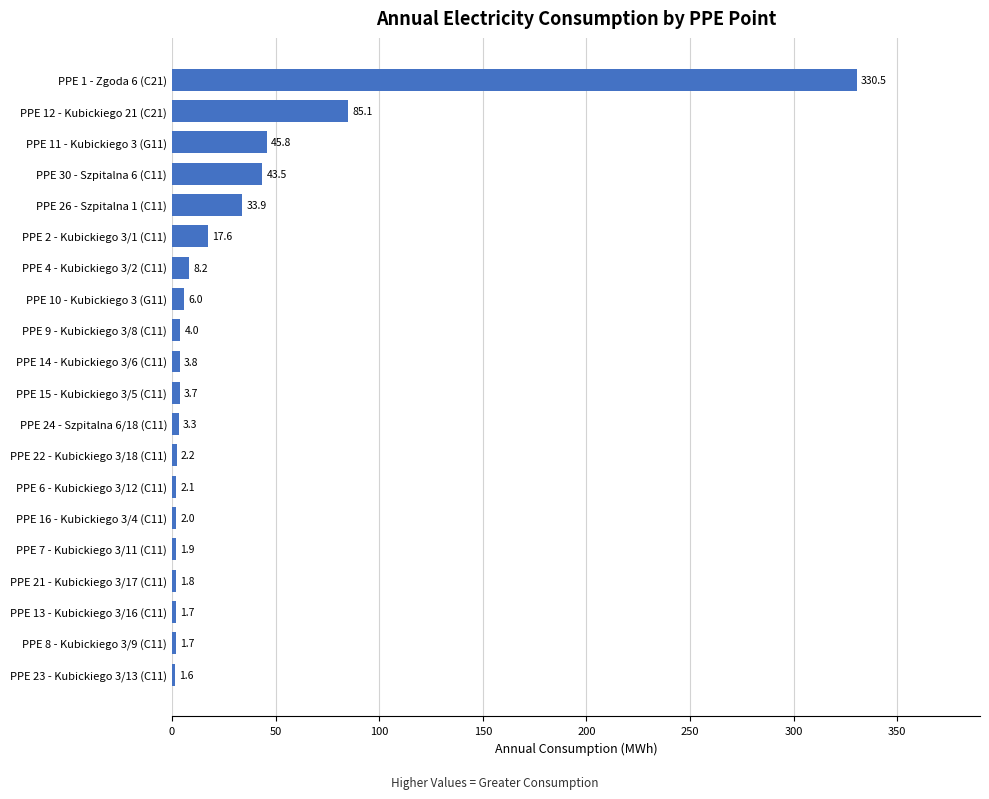

Between PPE 11 - Kubickiego 3 (G11) and PPE 23 - Kubickiego 3/13 (C11), which is larger?

PPE 11 - Kubickiego 3 (G11)